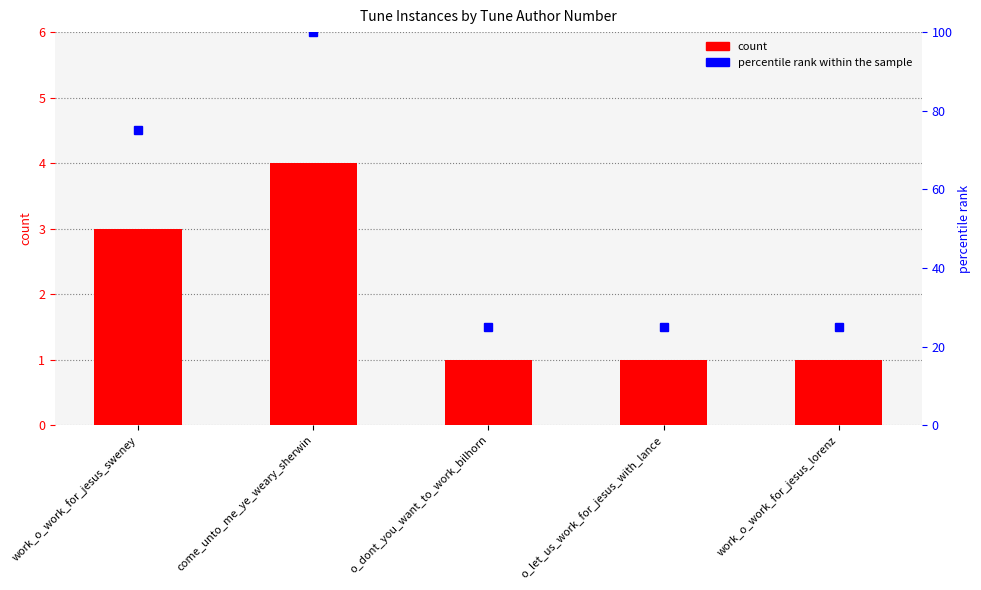

What position from the right is o_let_us_work_for_jesus_with_lance?

2